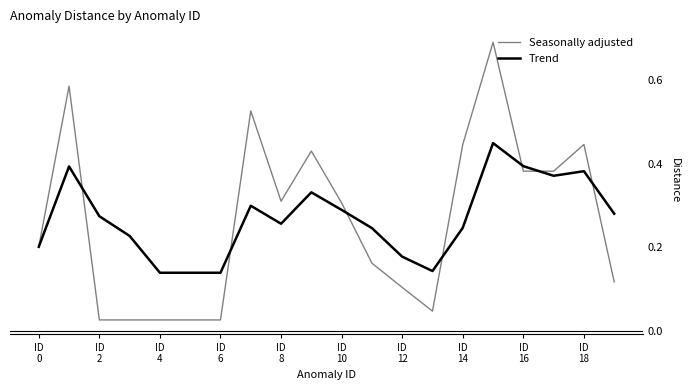

In Seasonally adjusted, how many points are higher than both neighbors (excluding endpoints)?

5